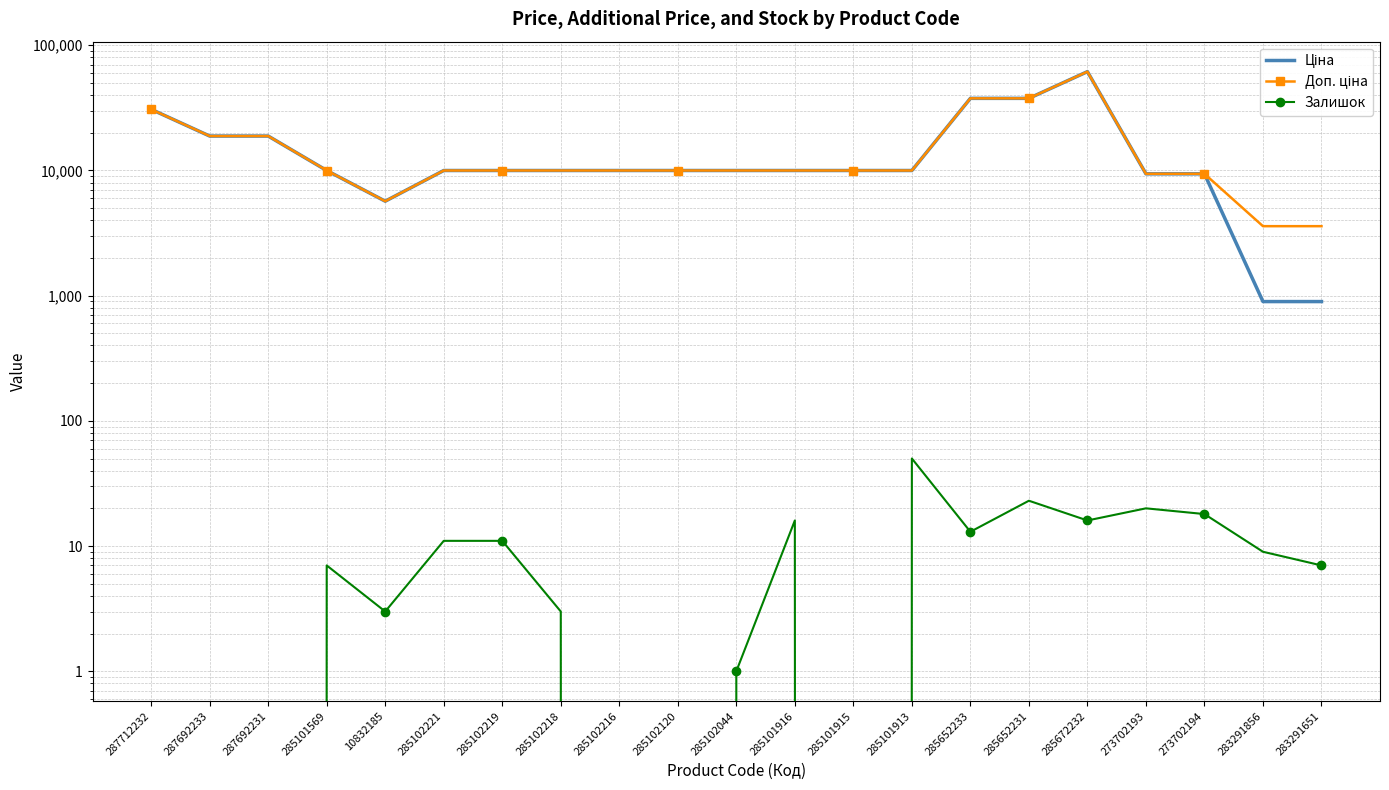

In Доп. ціна, how many points are lower than both neighbors (excluding endpoints)?

1